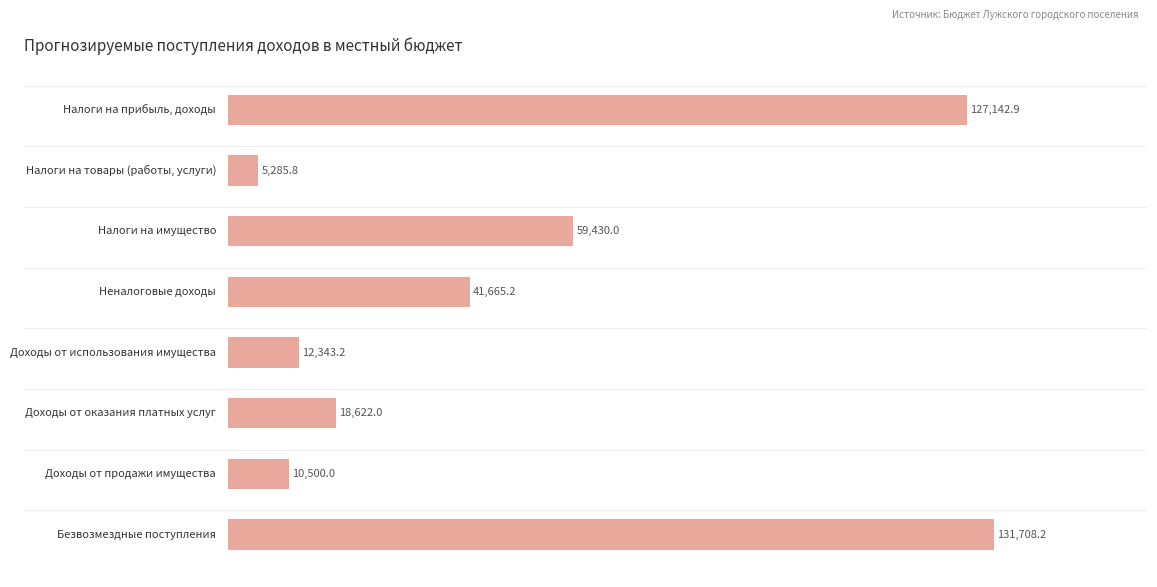

How many categories are shown in the chart?

8